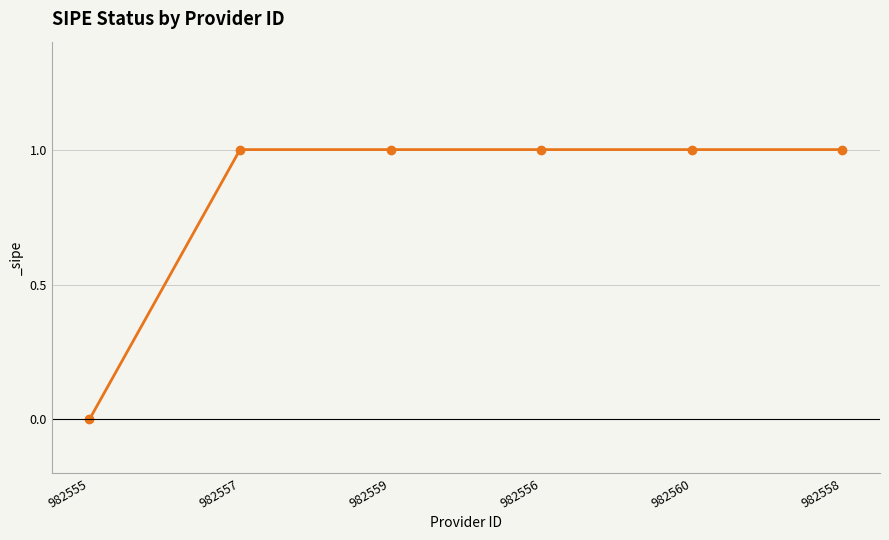

What is the value of the 3rd point from the left?

1